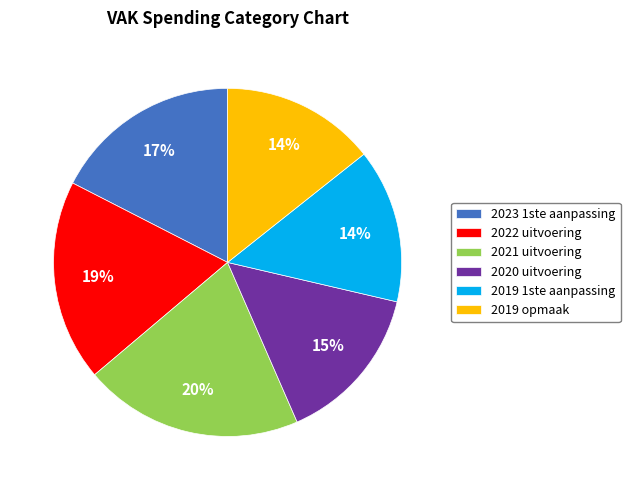

Which category has the biggest portion of the pie?

2021 uitvoering